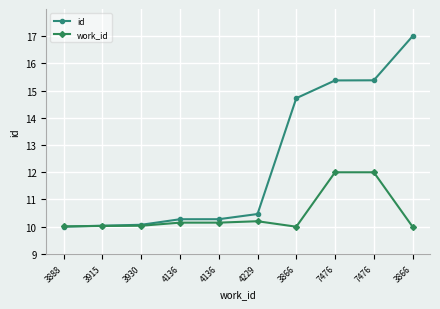

Count the number of categories in the chart.

10